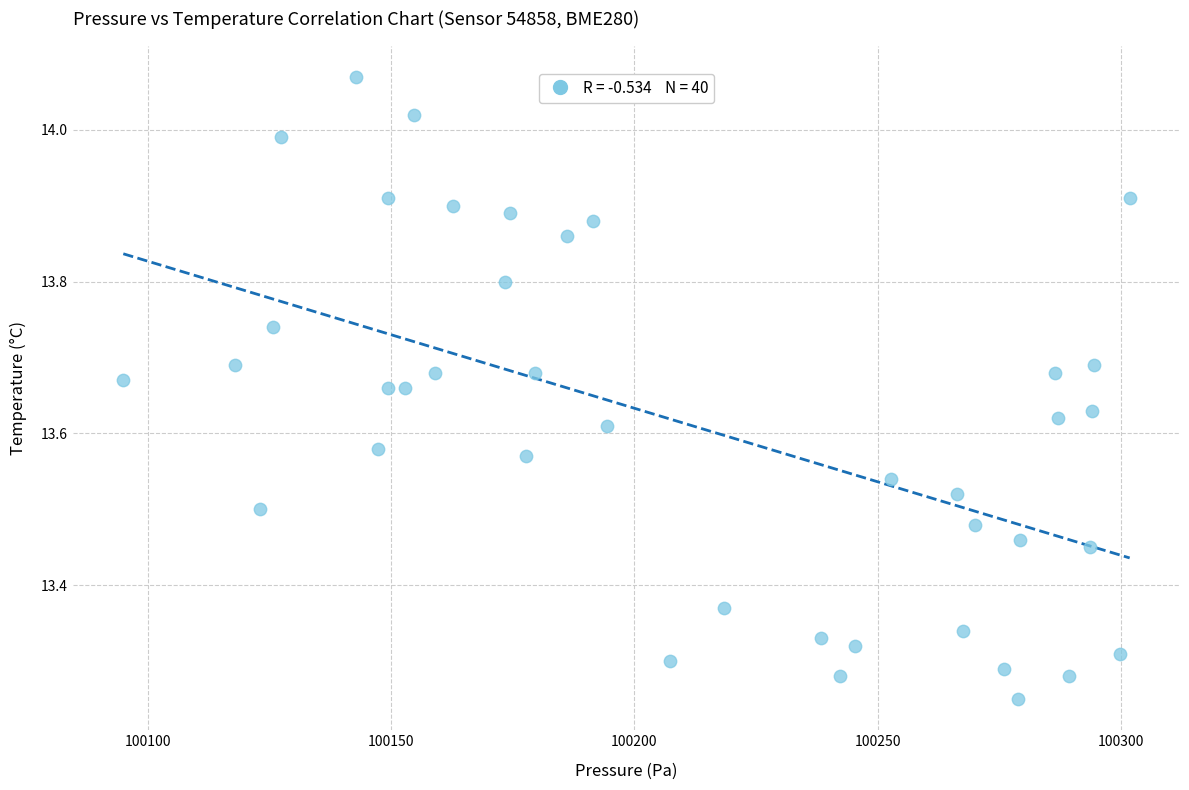

What is the range of Y values (max minus min)?

0.8